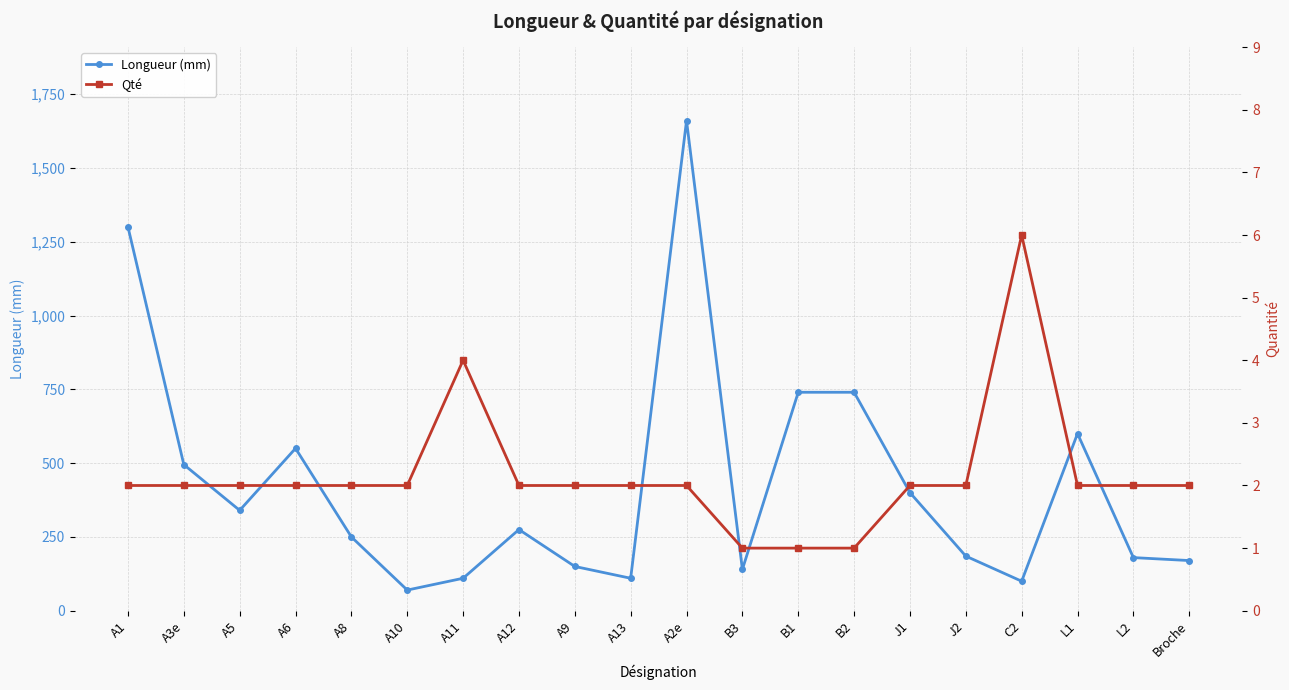

The Qté series shows 6 at C2. True or false?

True